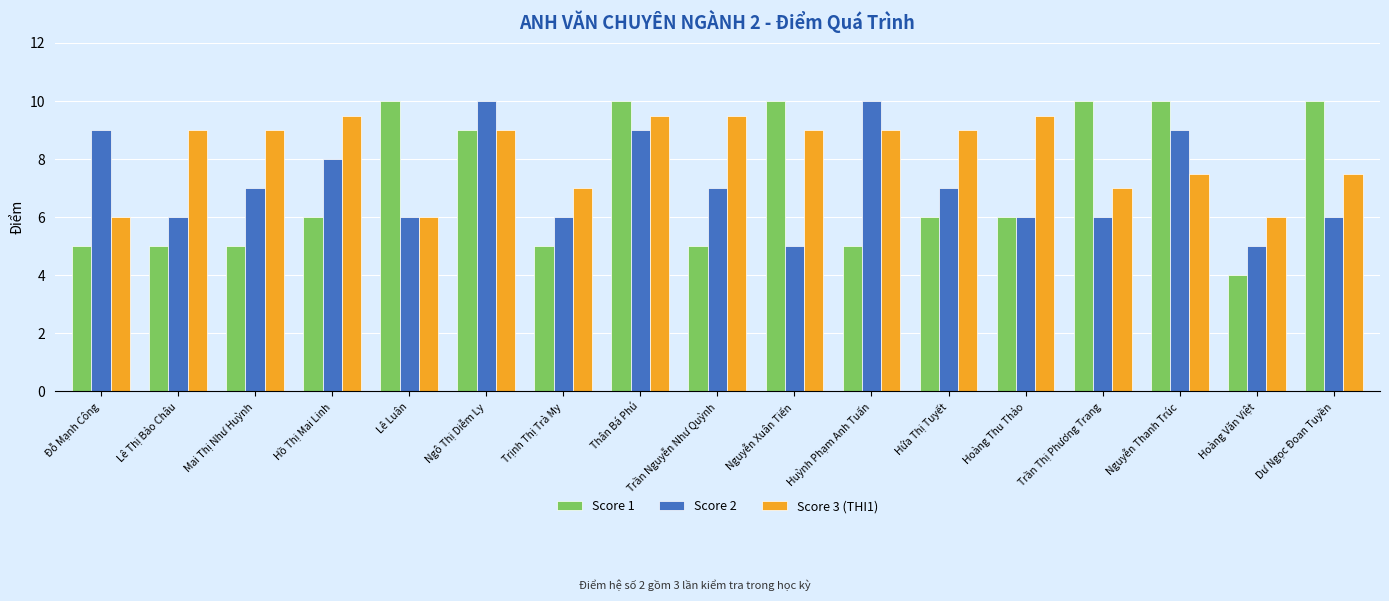

What is the label of the 4th bar from the right?

Trần Thị Phương Trang